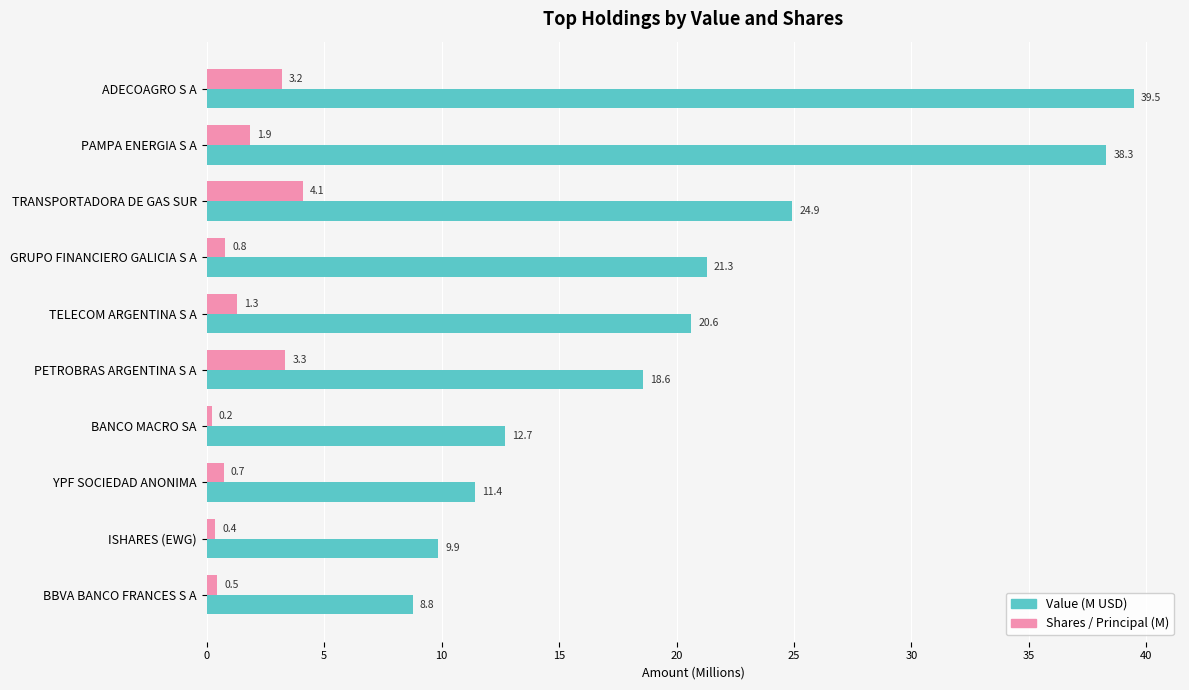

Where is Value (M USD) nearest to the value 24?

TRANSPORTADORA DE GAS SUR